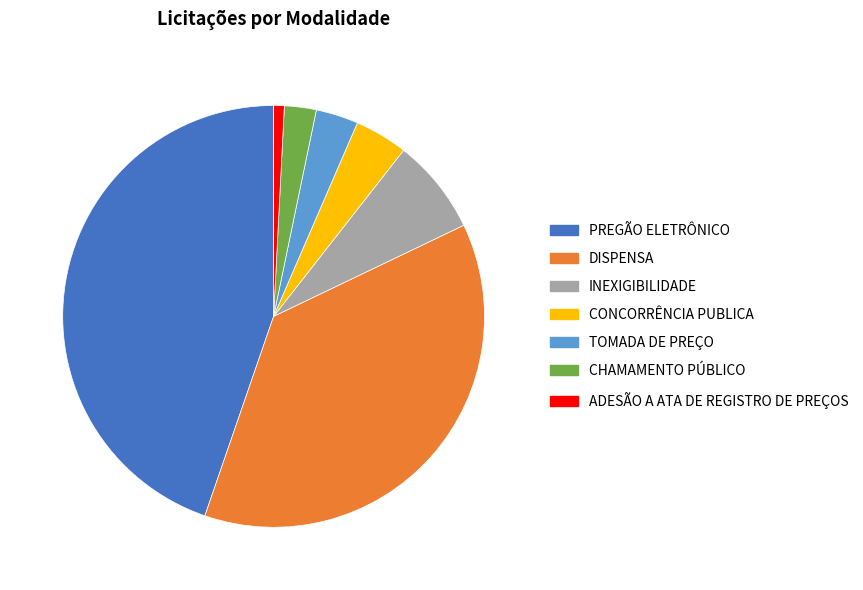

What is the ratio of the value at PREGÃO ELETRÔNICO to the value at CONCORRÊNCIA PUBLICA?

11.0